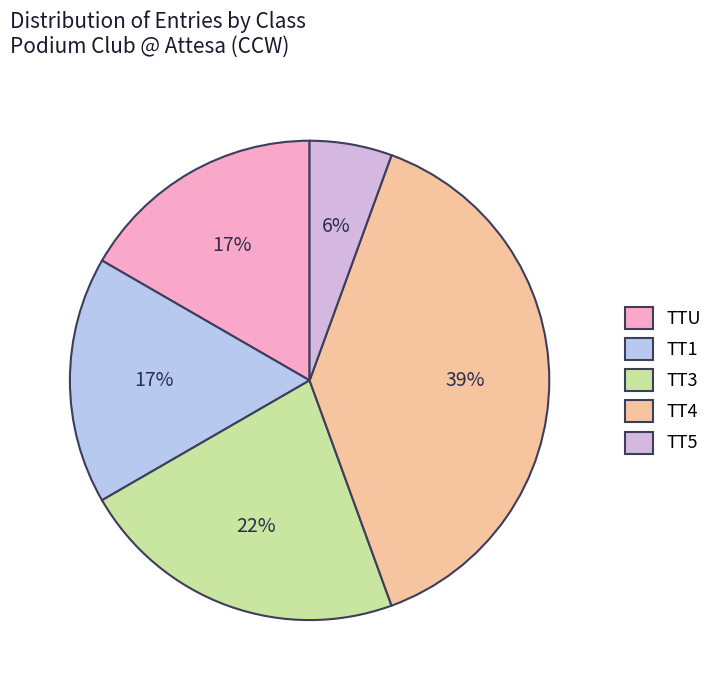

Does any single category account for the majority?

No